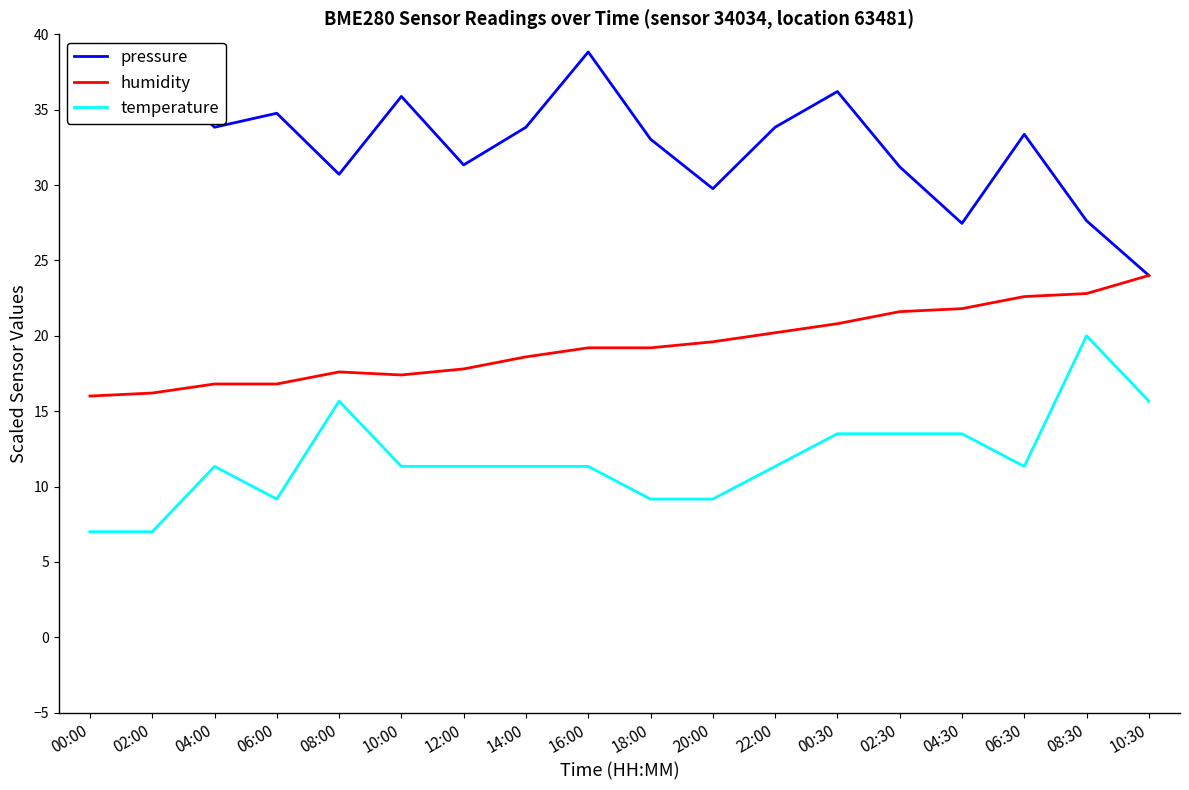

Reading left to right, what are all the values shown in this chart?

pressure: 00:00=39.0	02:00=37.7	04:00=33.8	06:00=34.8	08:00=30.7	10:00=35.9	12:00=31.3	14:00=33.8	16:00=38.8	18:00=33.0	20:00=29.8	22:00=33.8	00:30=36.2	02:30=31.2	04:30=27.5	06:30=33.4	08:30=27.6	10:30=24.0
humidity: 00:00=16.0	02:00=16.2	04:00=16.8	06:00=16.8	08:00=17.6	10:00=17.4	12:00=17.8	14:00=18.6	16:00=19.2	18:00=19.2	20:00=19.6	22:00=20.2	00:30=20.8	02:30=21.6	04:30=21.8	06:30=22.6	08:30=22.8	10:30=24.0
temperature: 00:00=7.0	02:00=7.0	04:00=11.3	06:00=9.2	08:00=15.7	10:00=11.3	12:00=11.3	14:00=11.3	16:00=11.3	18:00=9.2	20:00=9.2	22:00=11.3	00:30=13.5	02:30=13.5	04:30=13.5	06:30=11.3	08:30=20.0	10:30=15.7